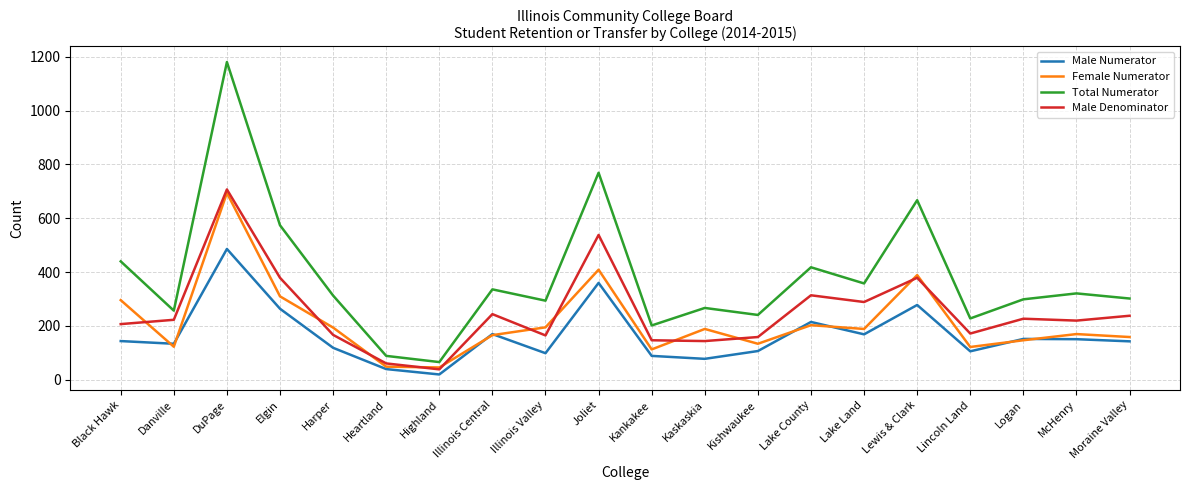

At Kaskaskia, list the series in order from largest to smallest.

Total Numerator, Female Numerator, Male Denominator, Male Numerator